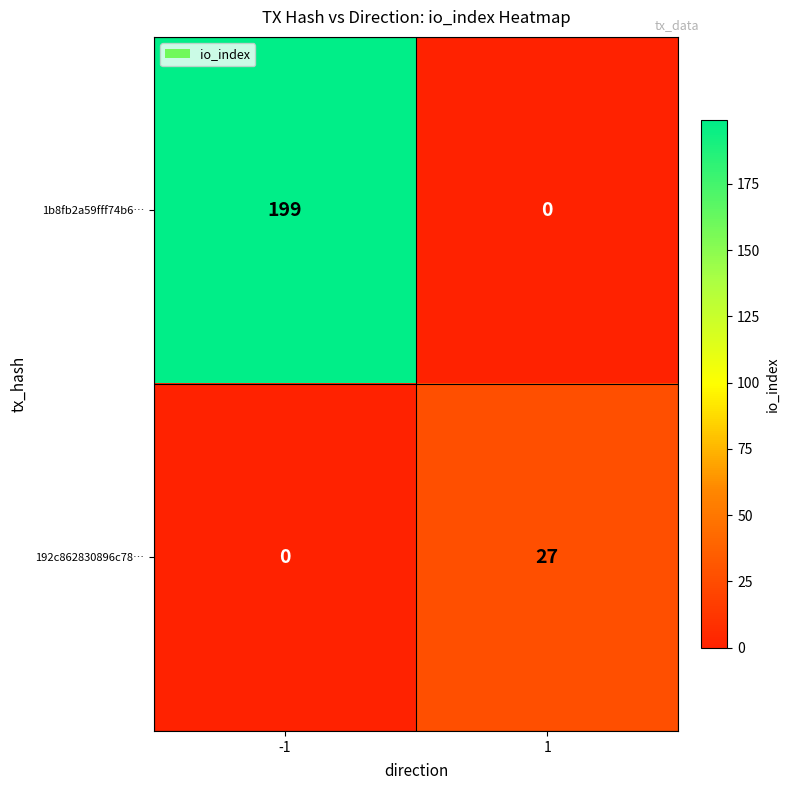

Which series has the largest total across all categories?

1b8fb2a59fff74b6…